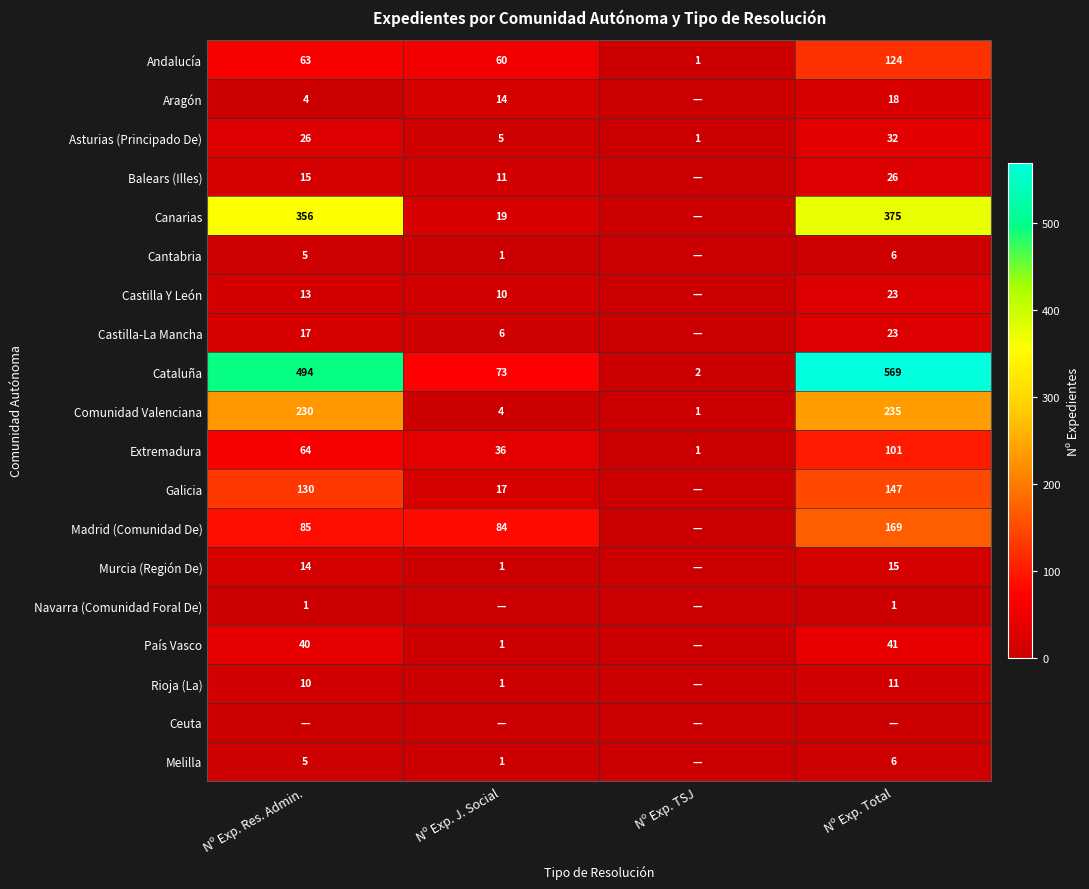

Where is Extremadura nearest to the value 51?

Nº Exp. Res. Admin.